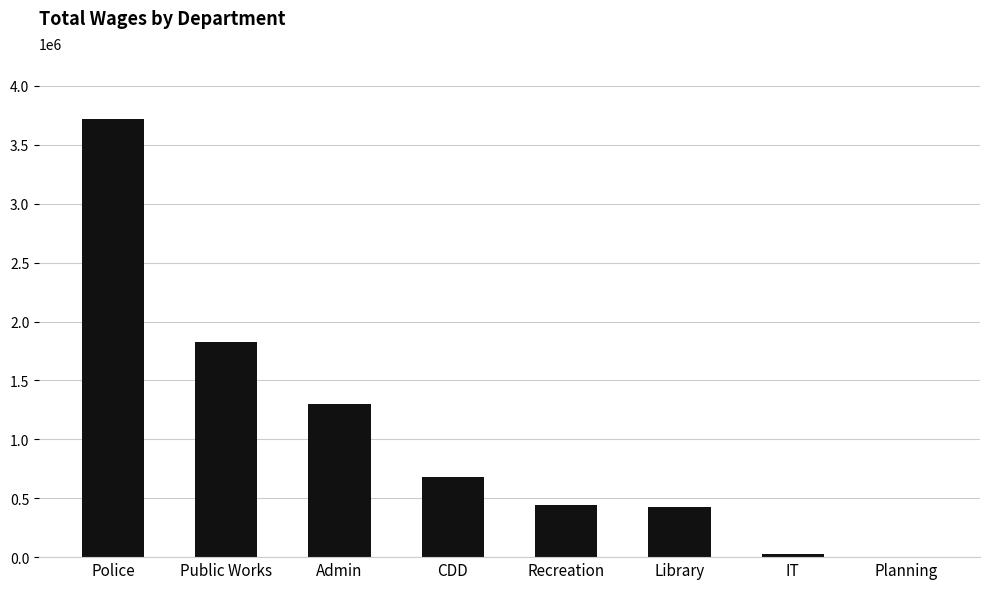

Where does the data first go above 678628?

Police